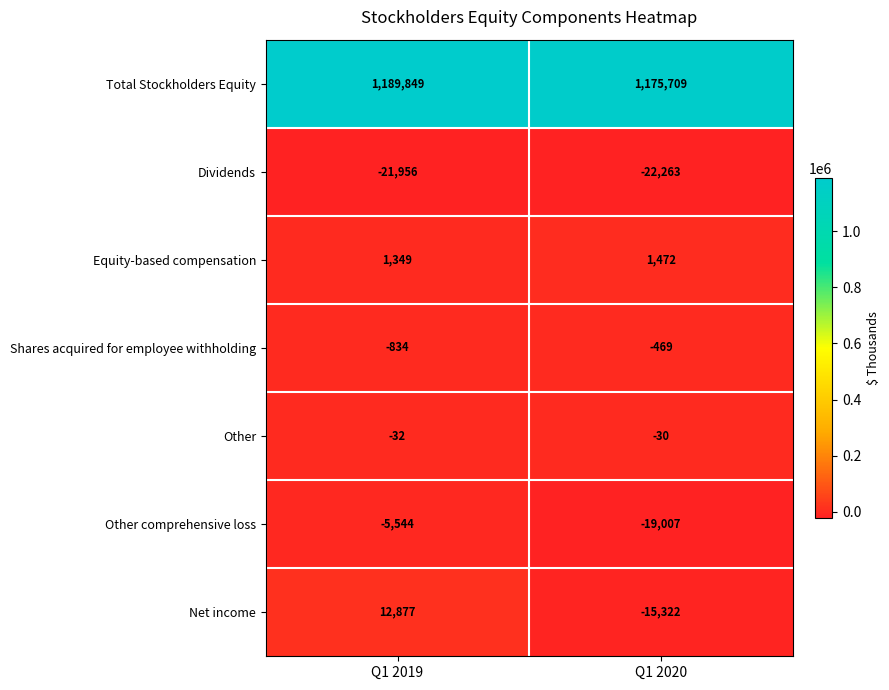

Which category has the lowest value across all series?

Q1 2020